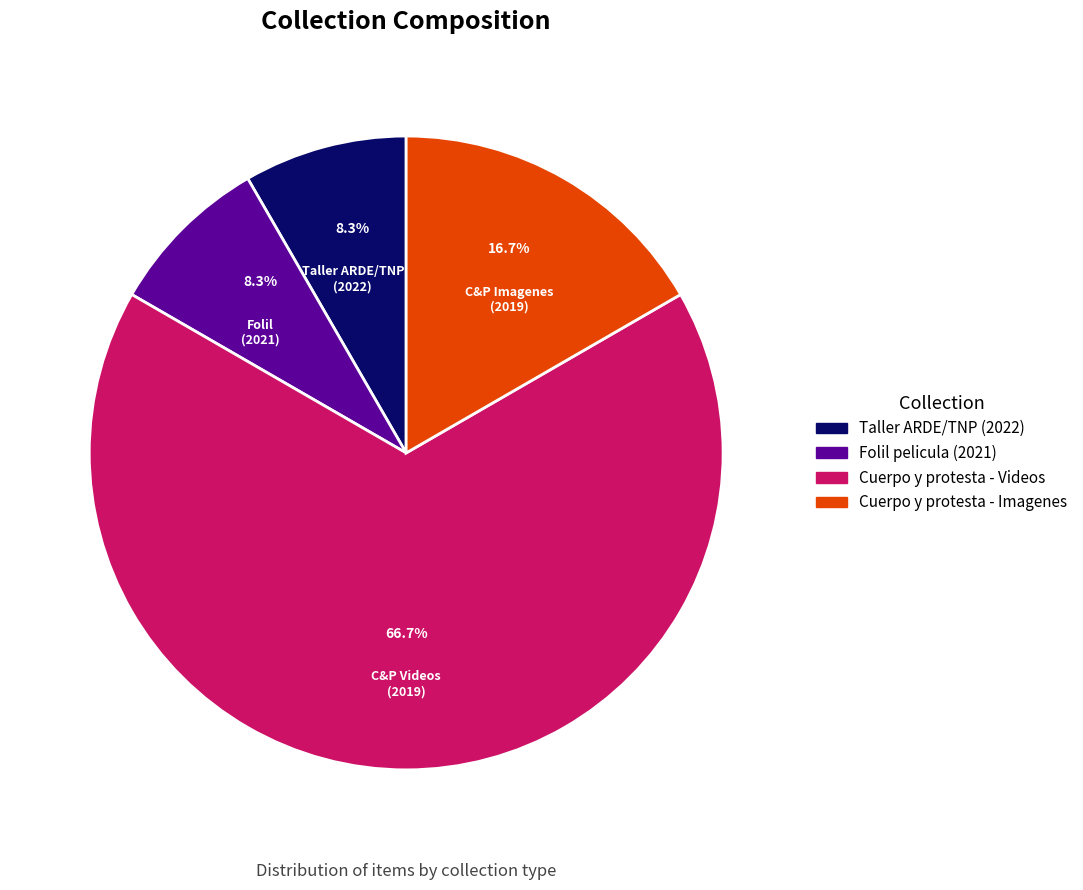

Is there a majority slice in this chart?

Yes